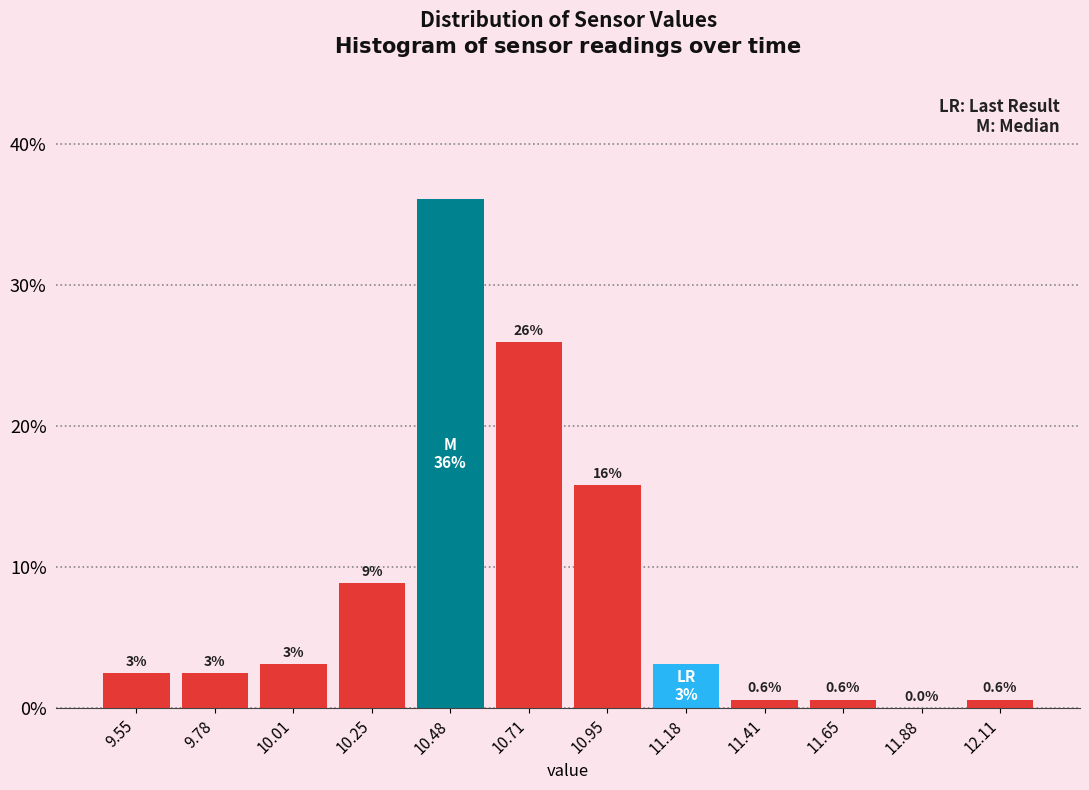

Which range on the x-axis has the tallest bar?

10.35 to 10.60